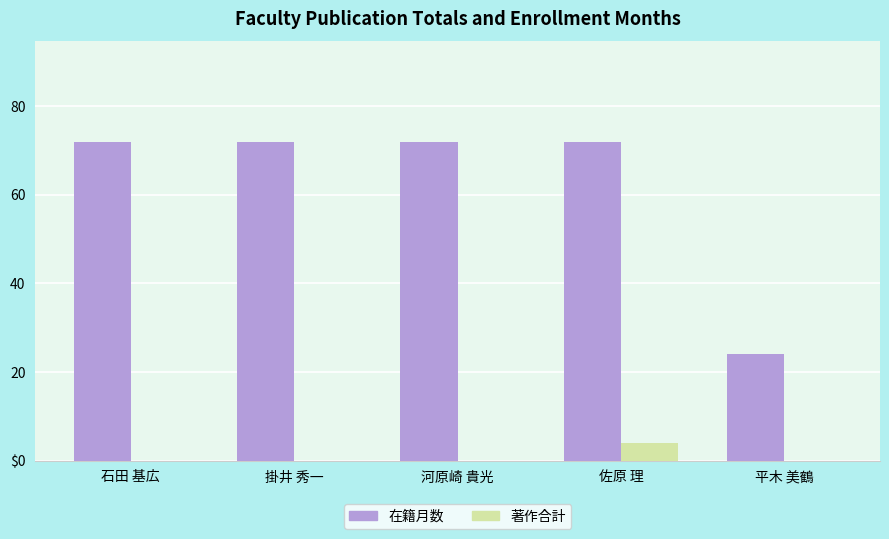

What is the label of the 4th bar from the right?

掛井 秀一